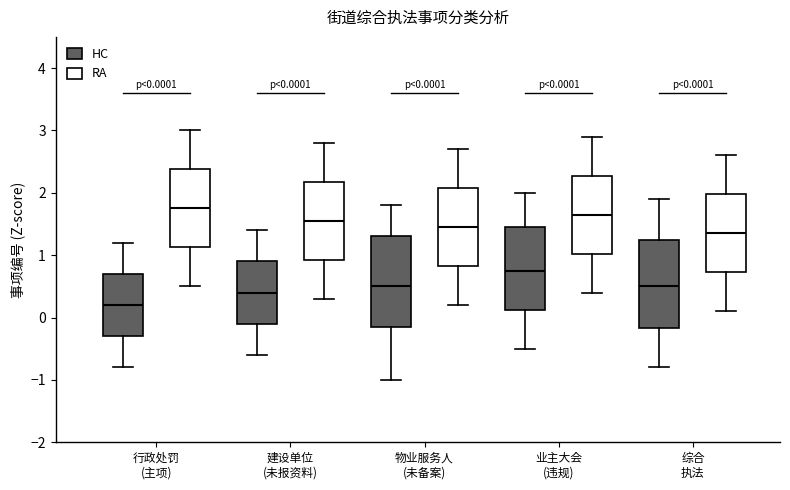

Which box has the highest median line?

行政处罚 (主项) (RA)